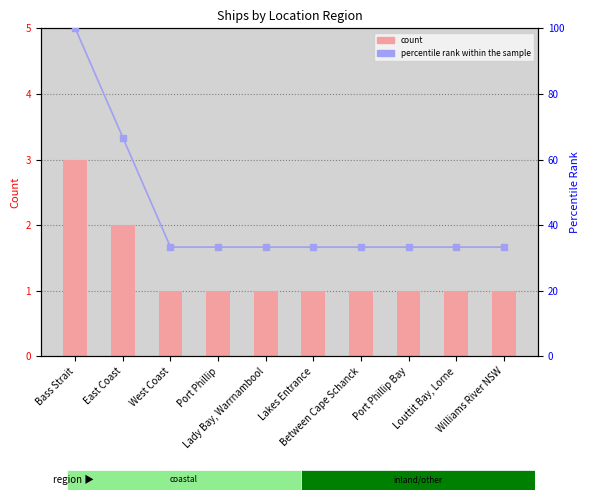

What is the sum of all count values?

13.0